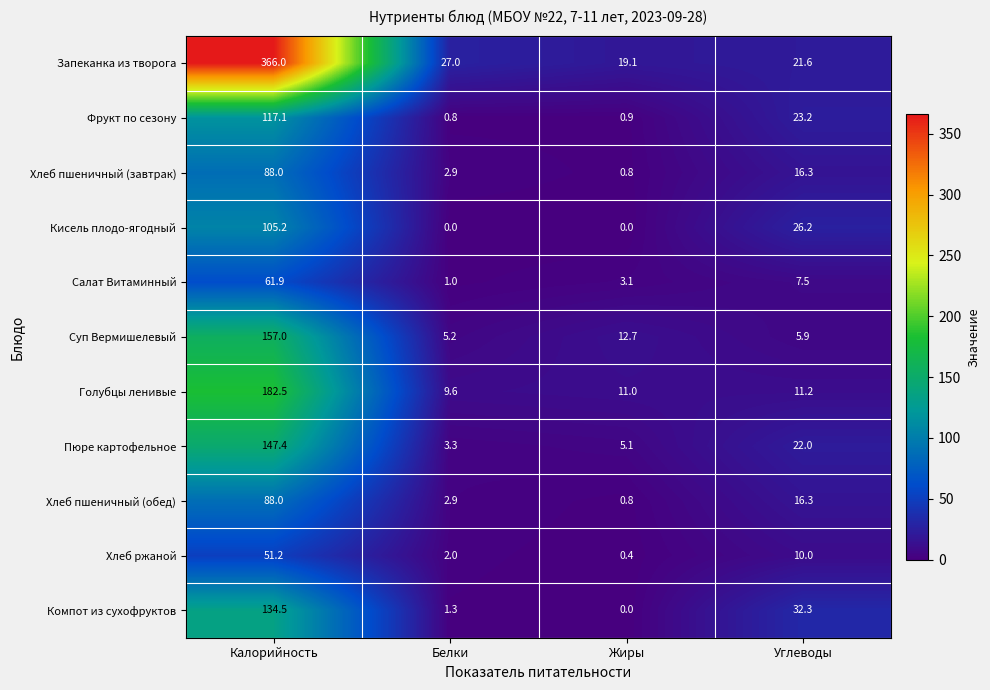

How many categories are shown in the chart?

4